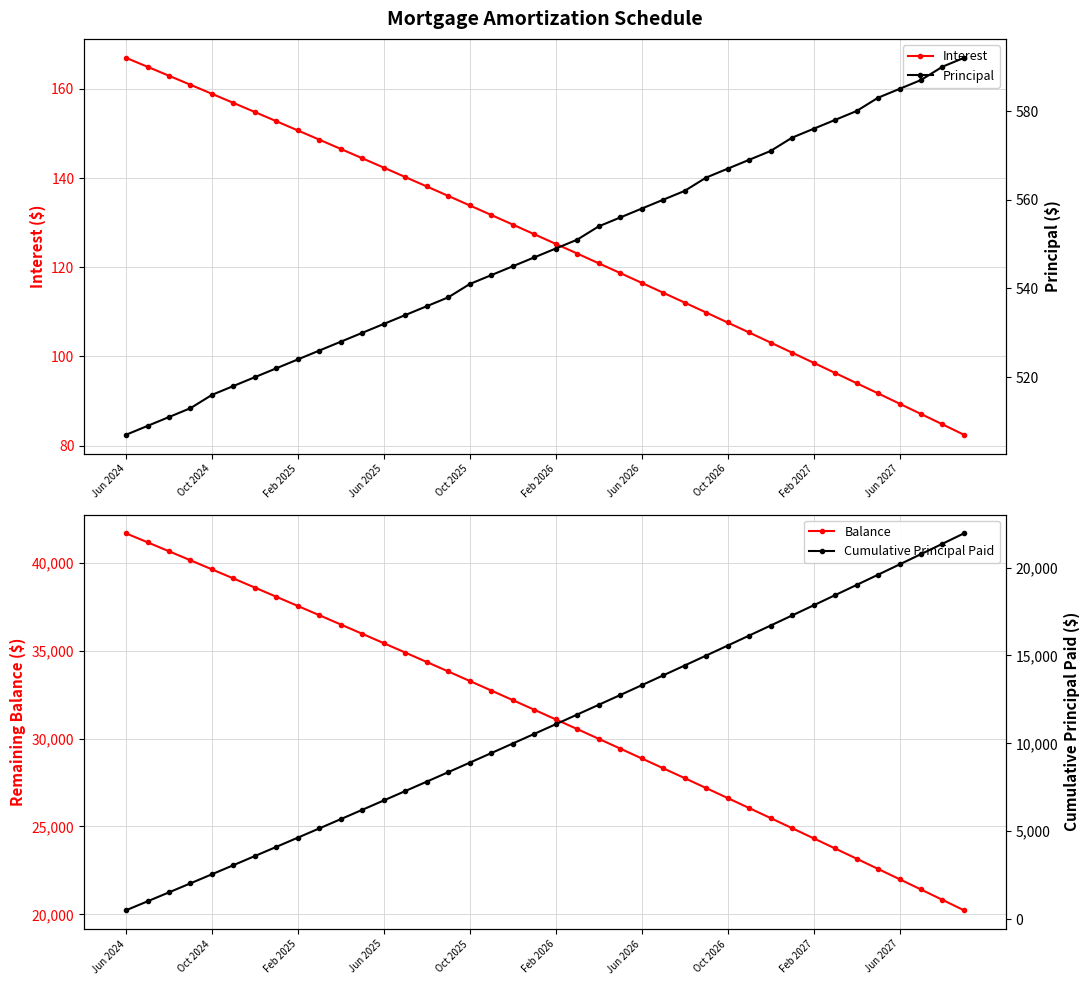

The value of Interest at Jun 2026 is 116.5. True or false?

True